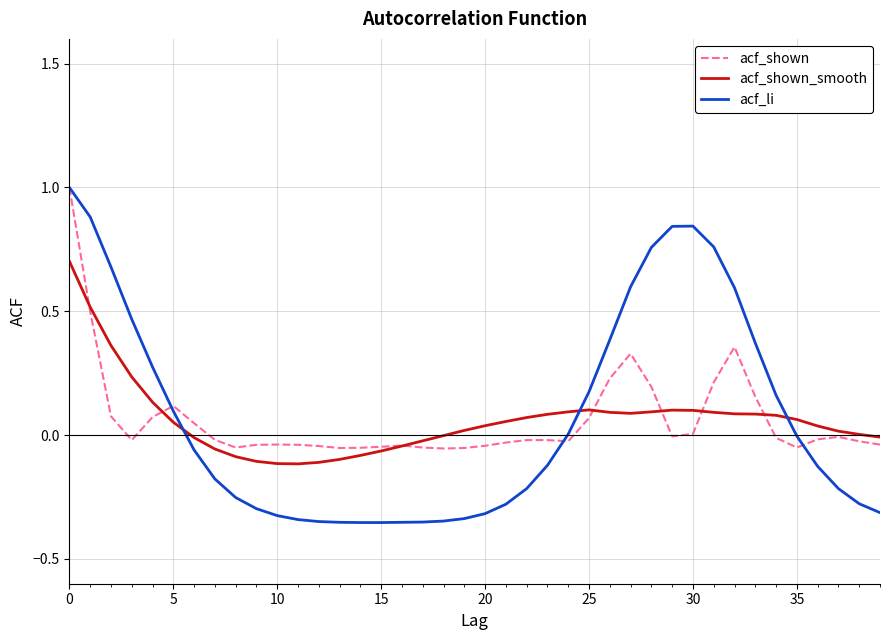

Which series has the widest spread of values?

acf_li